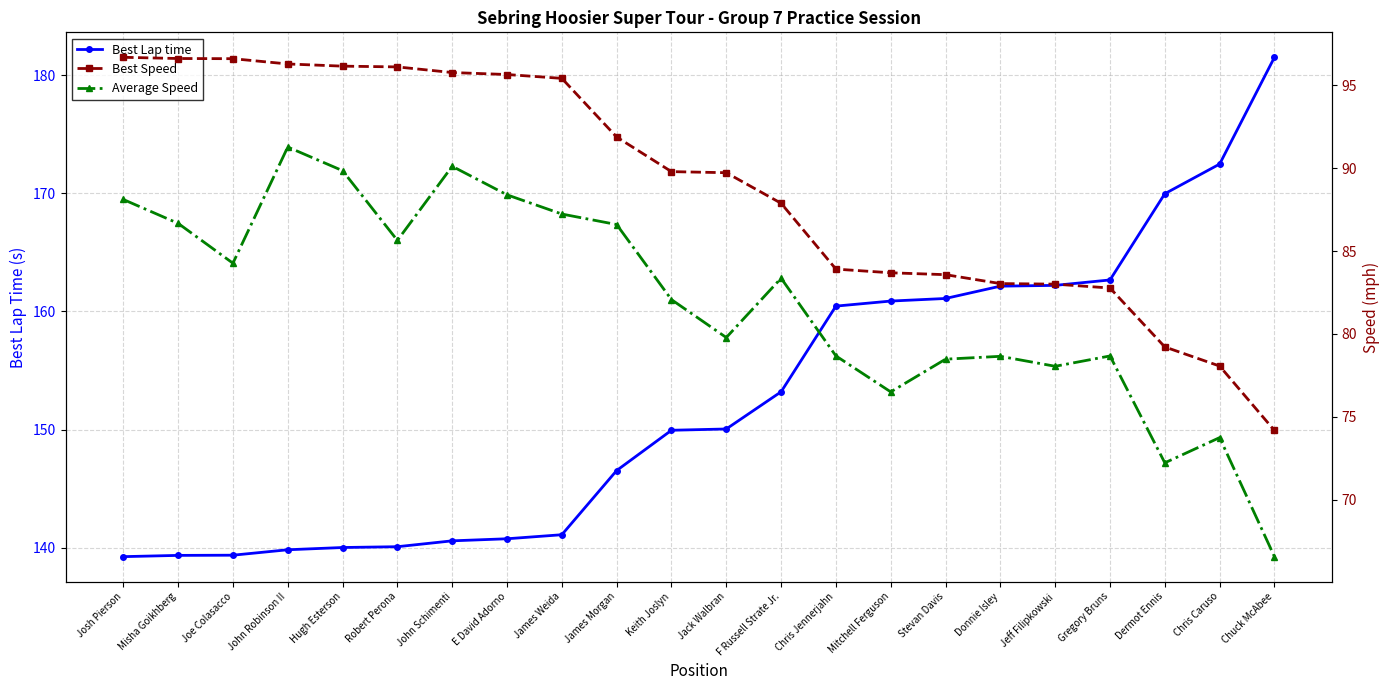

Between Robert Perona and Jeff Filipkowski, which series saw the biggest shift?

Best Lap time